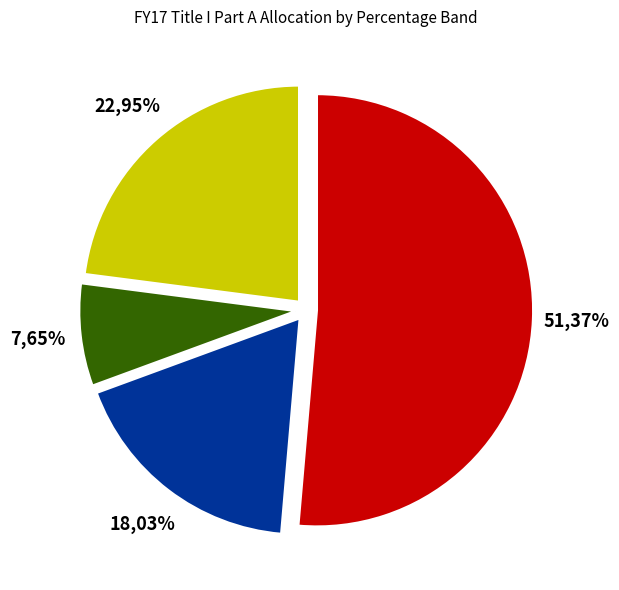

How much of the chart is everything except 0%?

99.4%